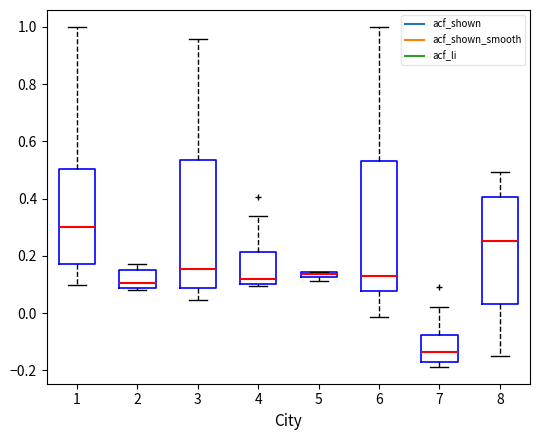

Where does the median line of the box at x = 7 sit on the y-axis? The values are not printed on the chart, so give them approximately, as read against the axis.

-0.14